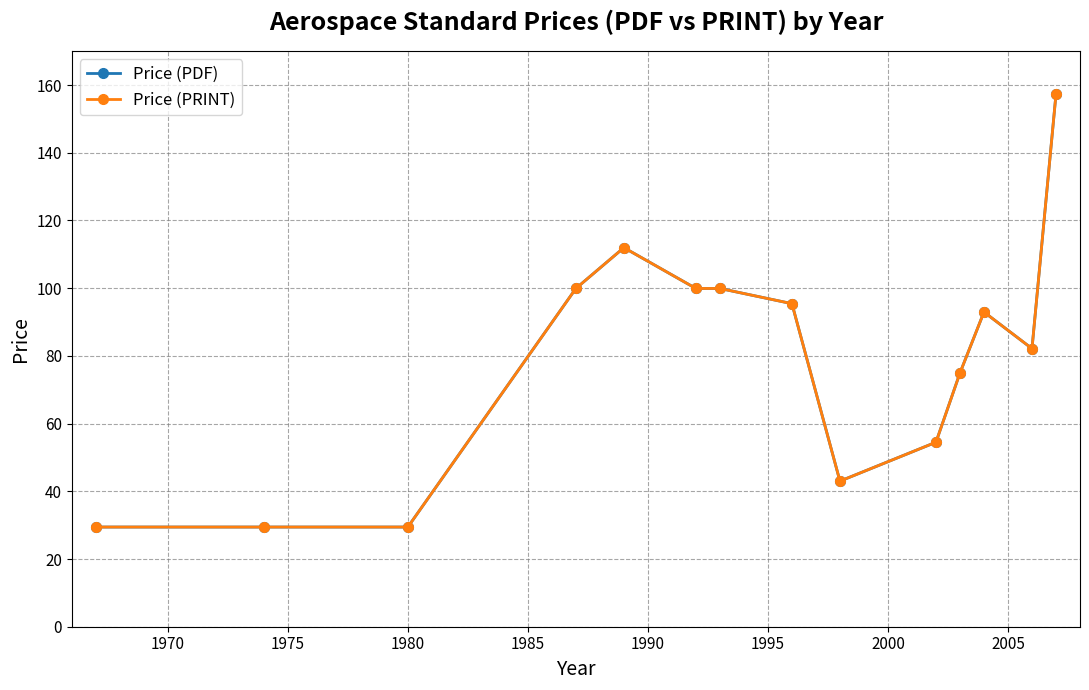

Is this an area chart (filled region under the line)?

No